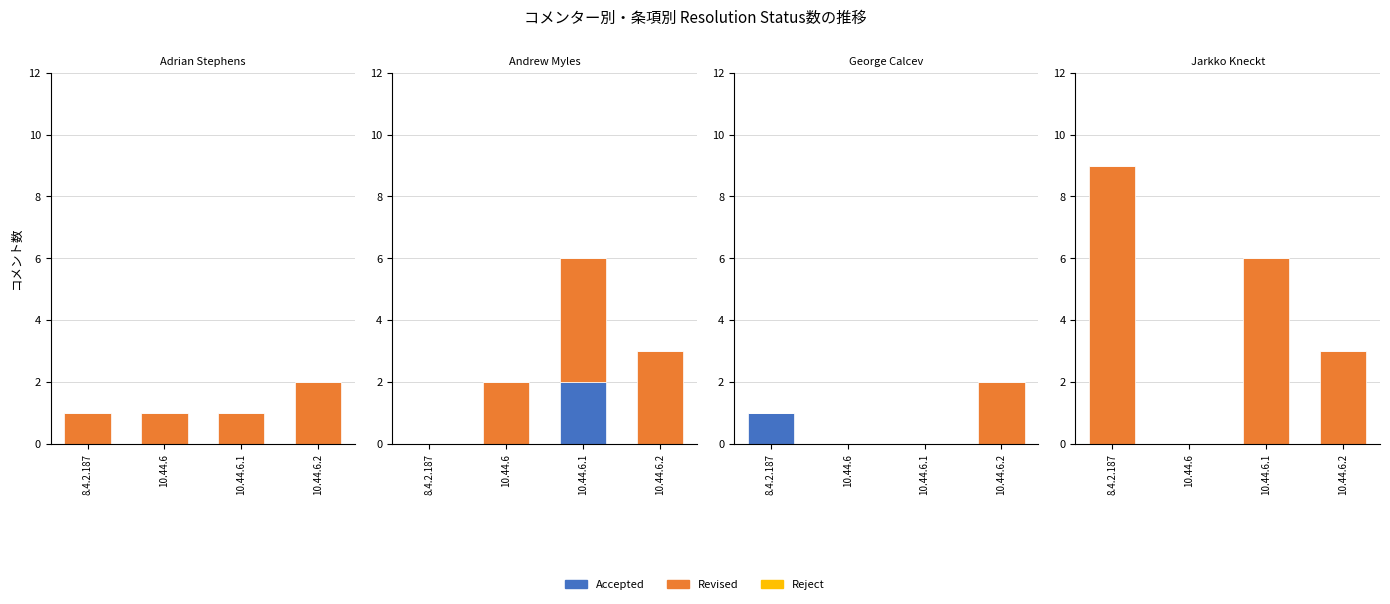

What position from the left is 8.4.2.187?

1